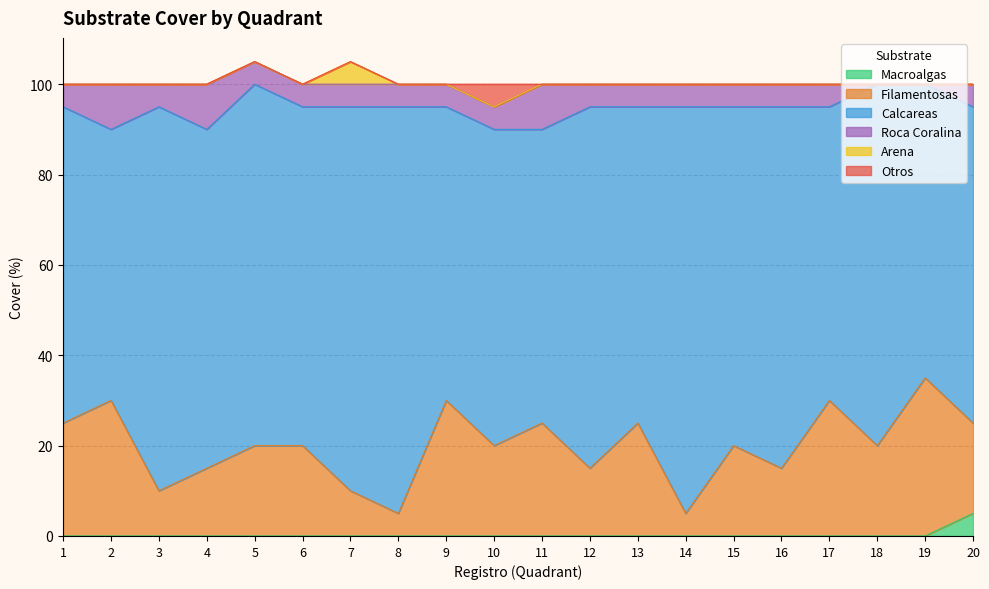

Between 18 and 20, which series saw the biggest shift?

Calcareas